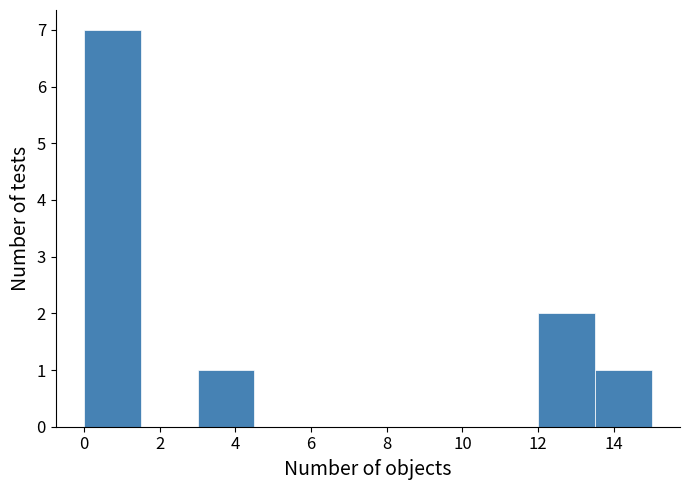

Reading left to right, transcribe this chart: for each bar, give the range it covers on the x-axis and its height. Neither the bar edges nor the heights are printed on the chart, so give them approximately, as read against the axes.

0.0 to 1.5: 7
1.5 to 3.0: 0
3.0 to 4.5: 1
4.5 to 6.0: 0
6.0 to 7.5: 0
7.5 to 9.0: 0
9.0 to 10.5: 0
10.5 to 12.0: 0
12.0 to 13.5: 2
13.5 to 15.0: 1